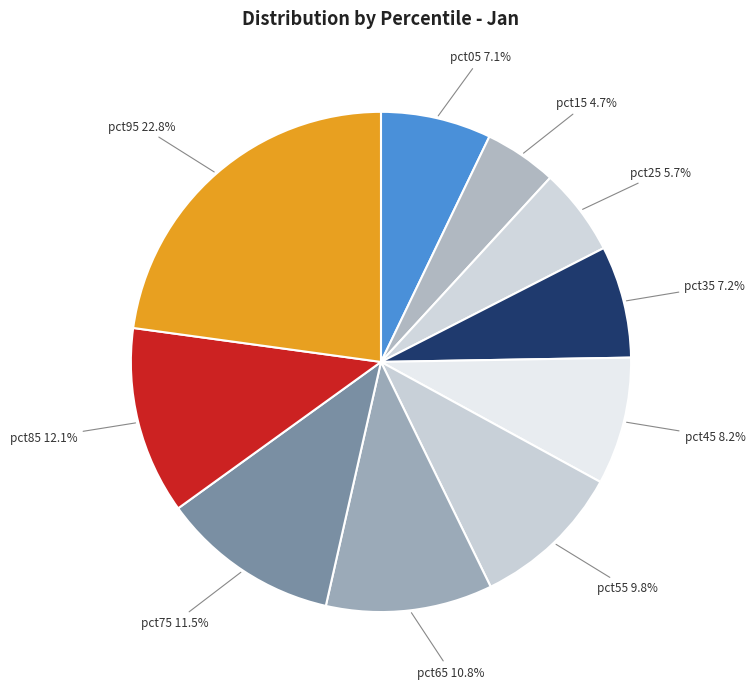

How many segments does this pie chart have?

10